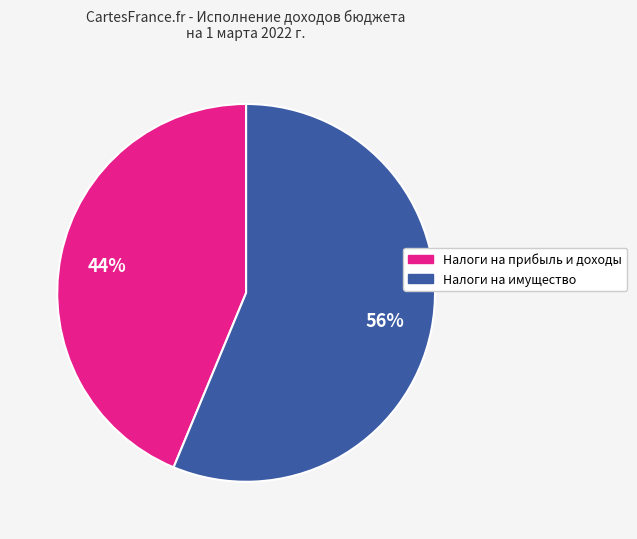

Is there a majority slice in this chart?

Yes